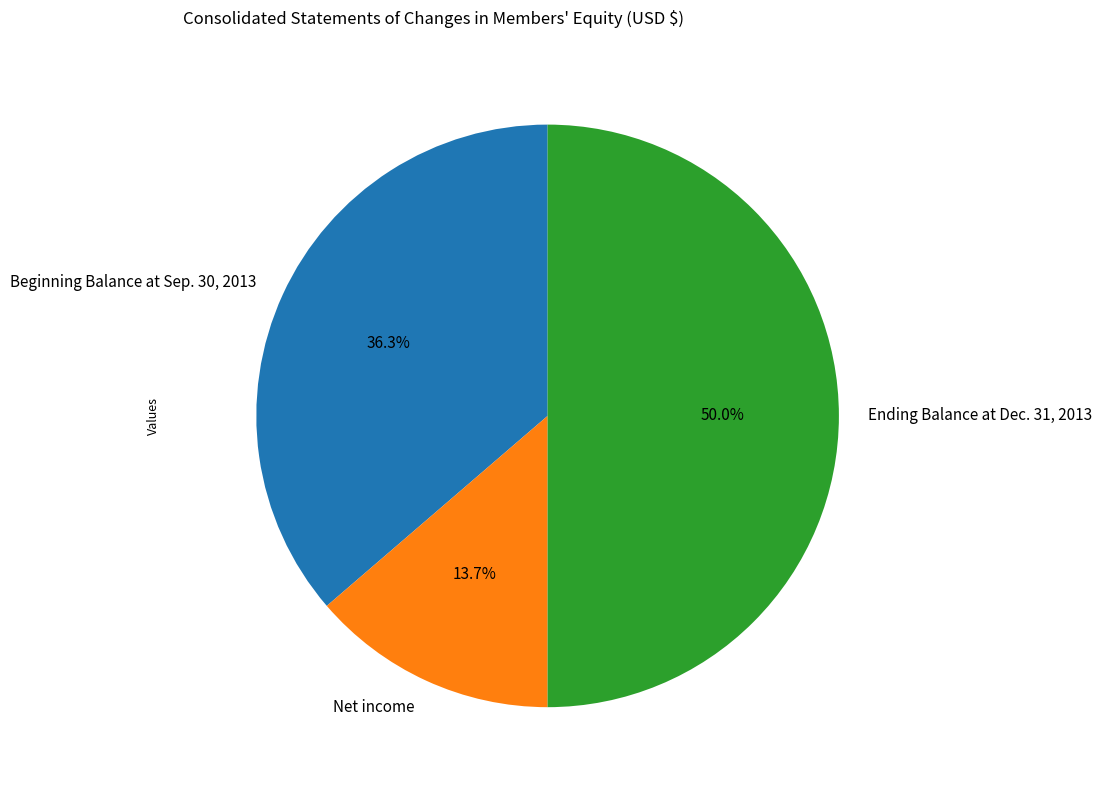

How many segments does this pie chart have?

3